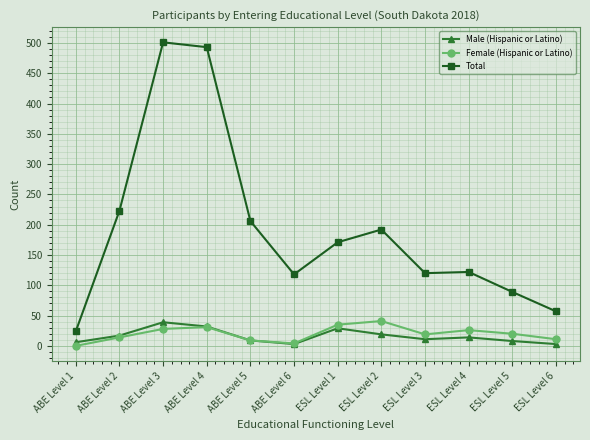

How many values in Female (Hispanic or Latino) are above zero?

11